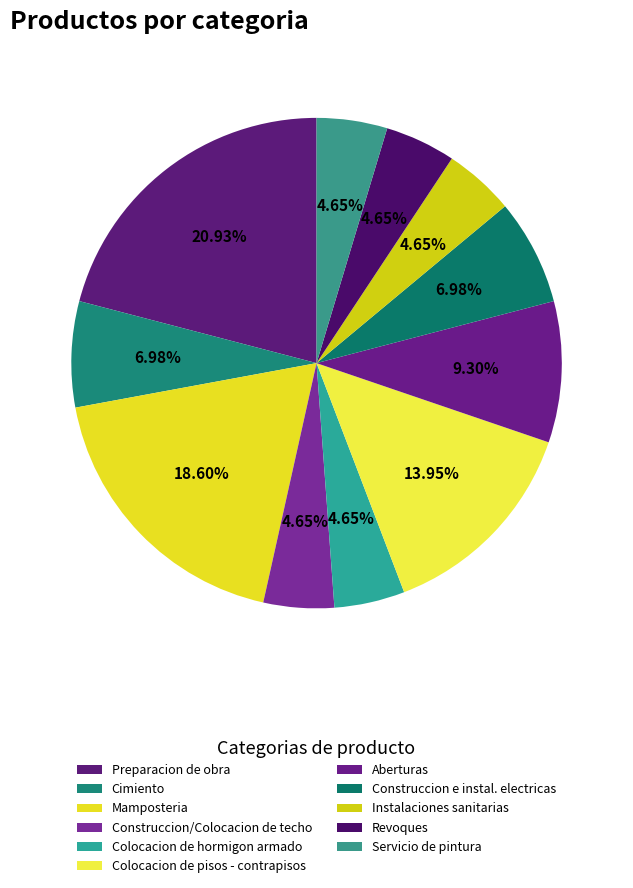

Count the number of slices in the pie.

11